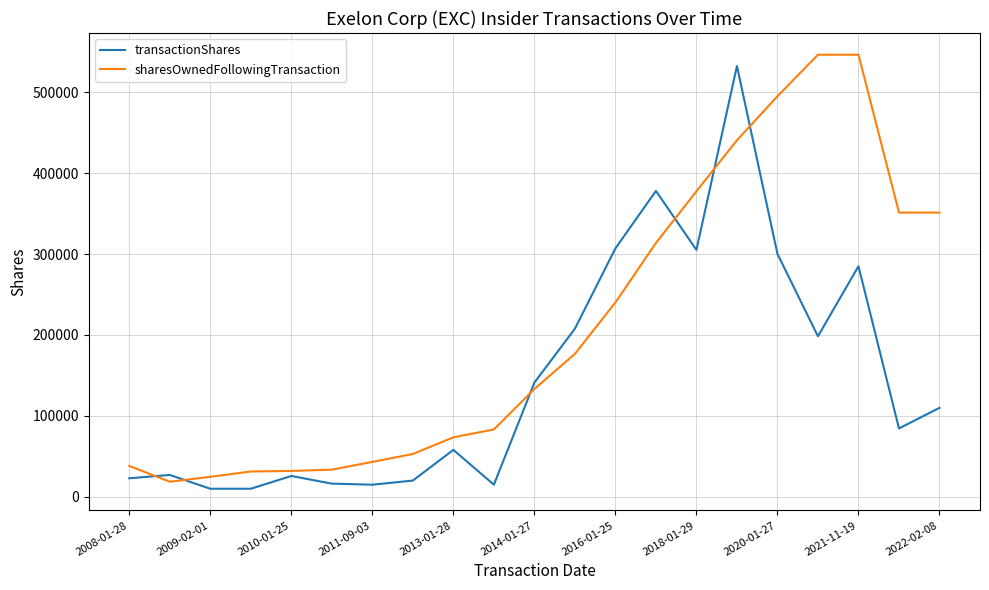

Which series has the largest total across all categories?

sharesOwnedFollowingTransaction